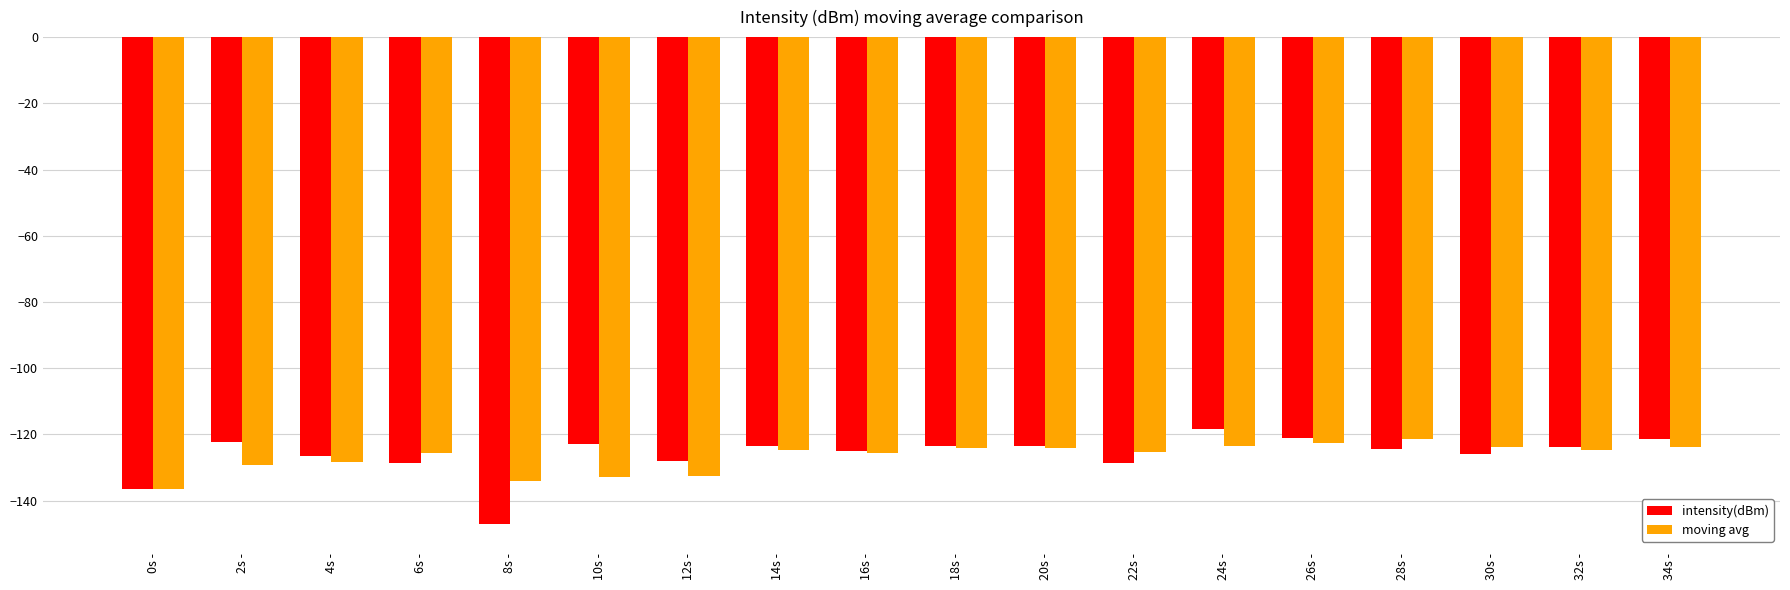

At 8s -, list the series in order from largest to smallest.

moving avg, intensity(dBm)